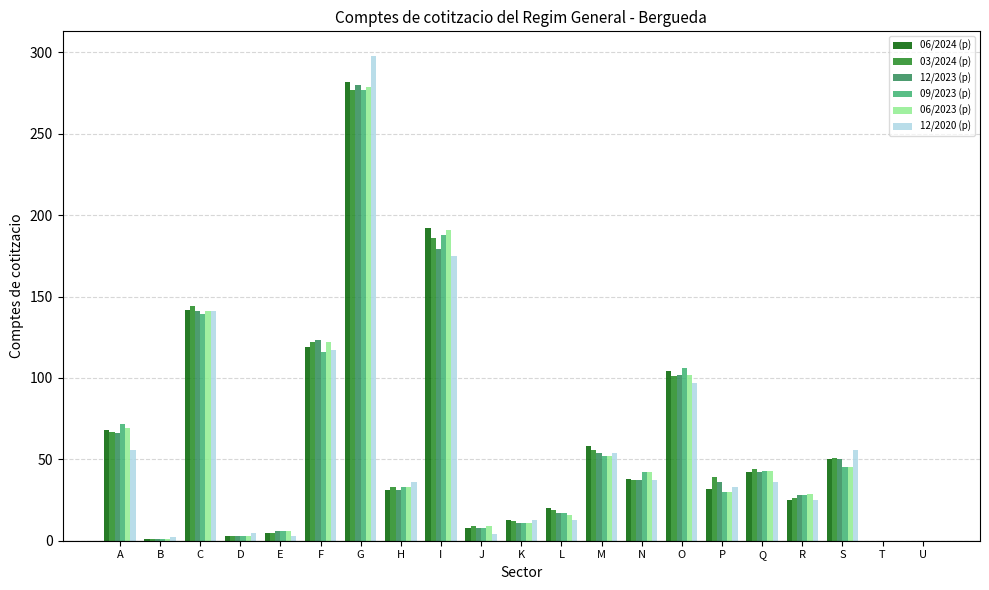

What is the sum of all 06/2023 (p) values?

1224